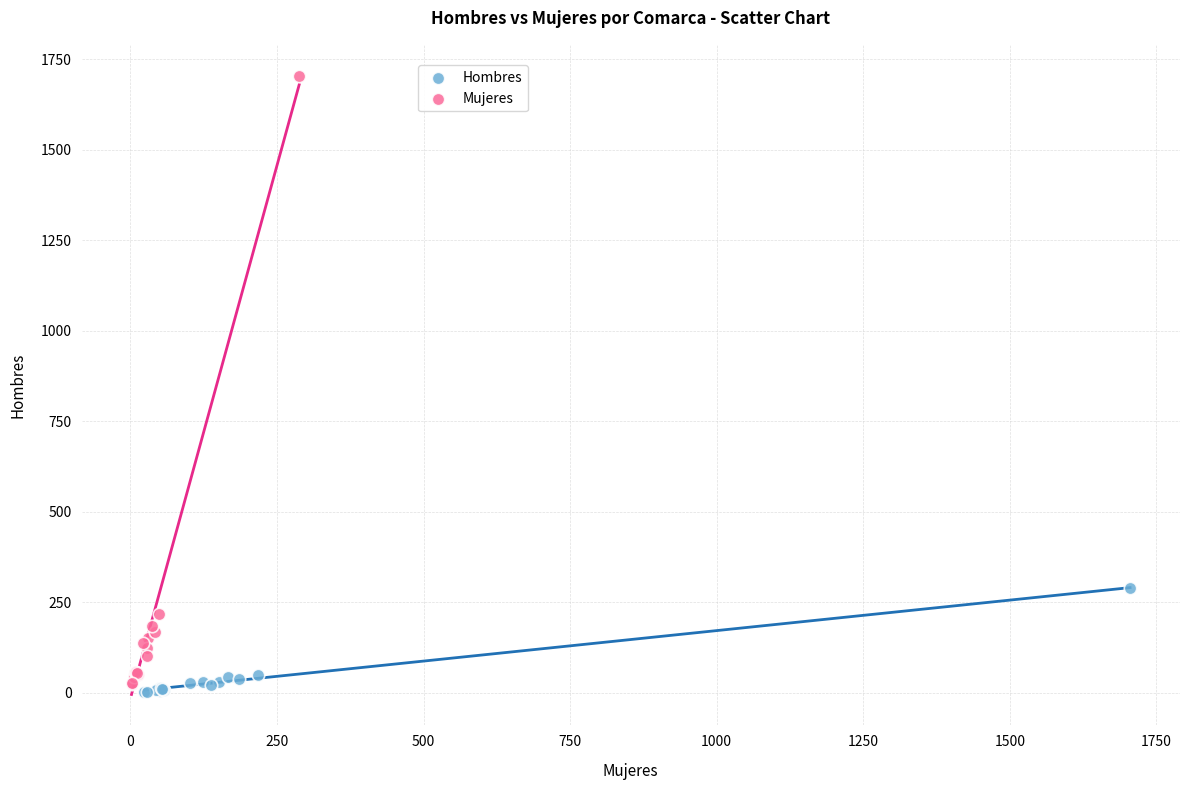

Which series has the largest Y range (max minus min)?

Mujeres